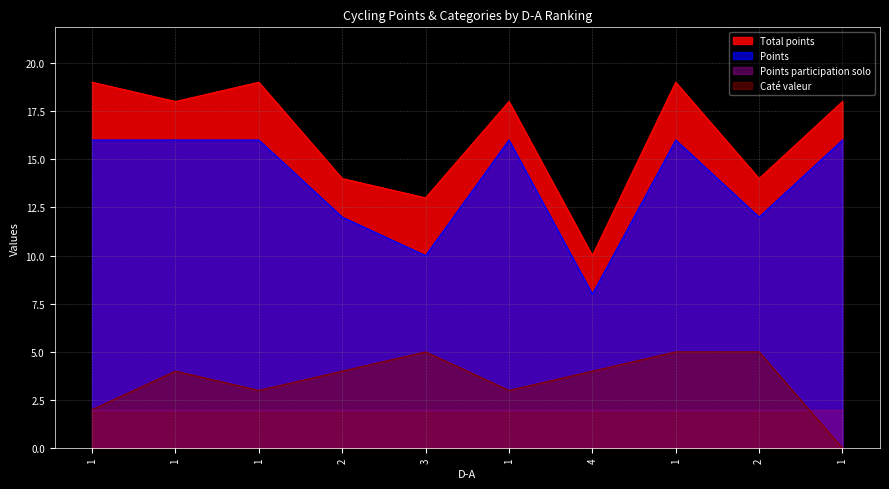

Does the chart display data point markers on the line(s)?

No